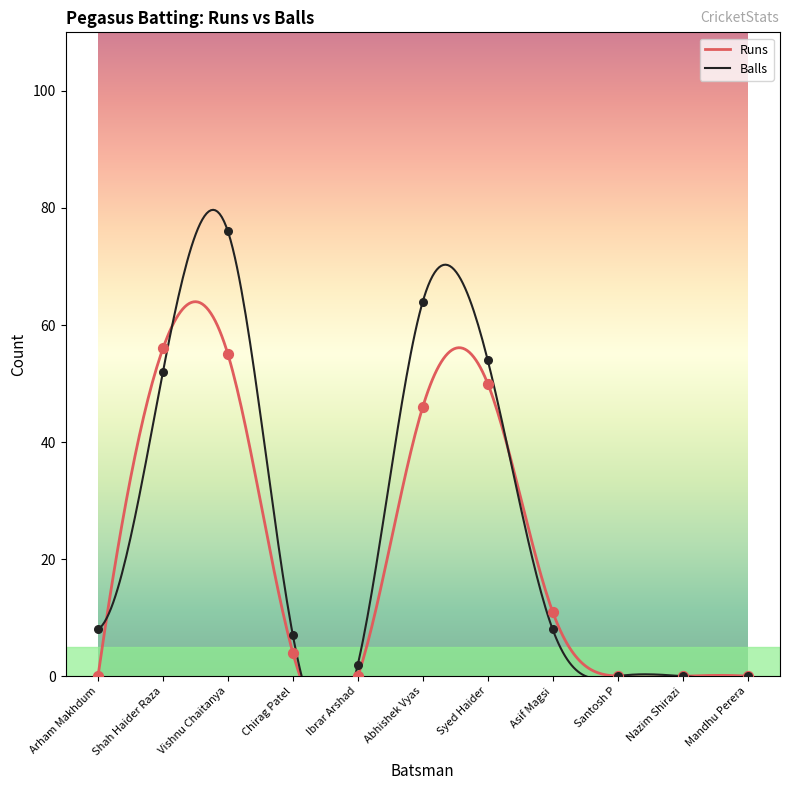

Which series reaches the minimum Y coordinate?

Runs